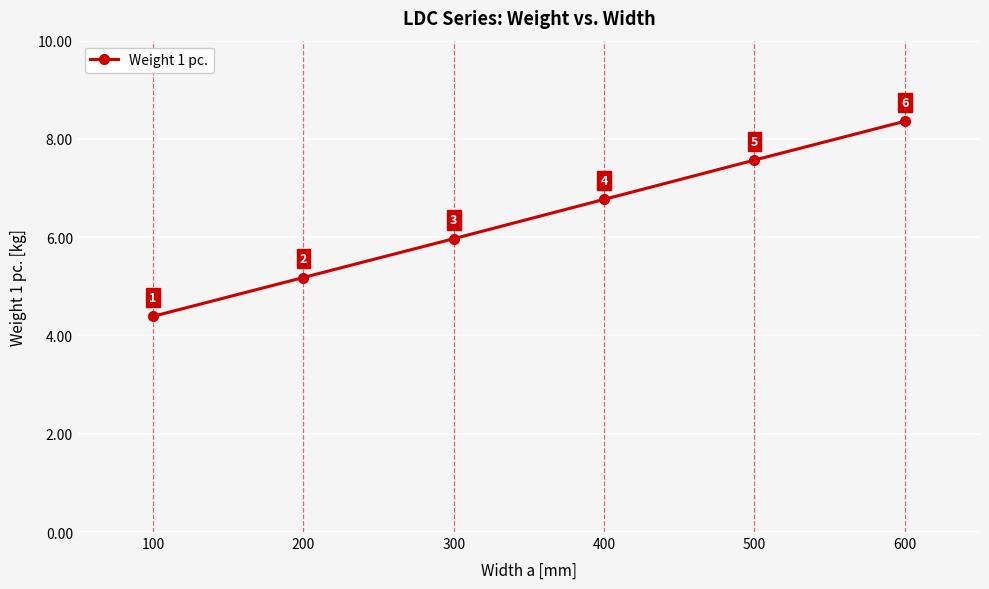

What is the smallest value displayed?

4.4